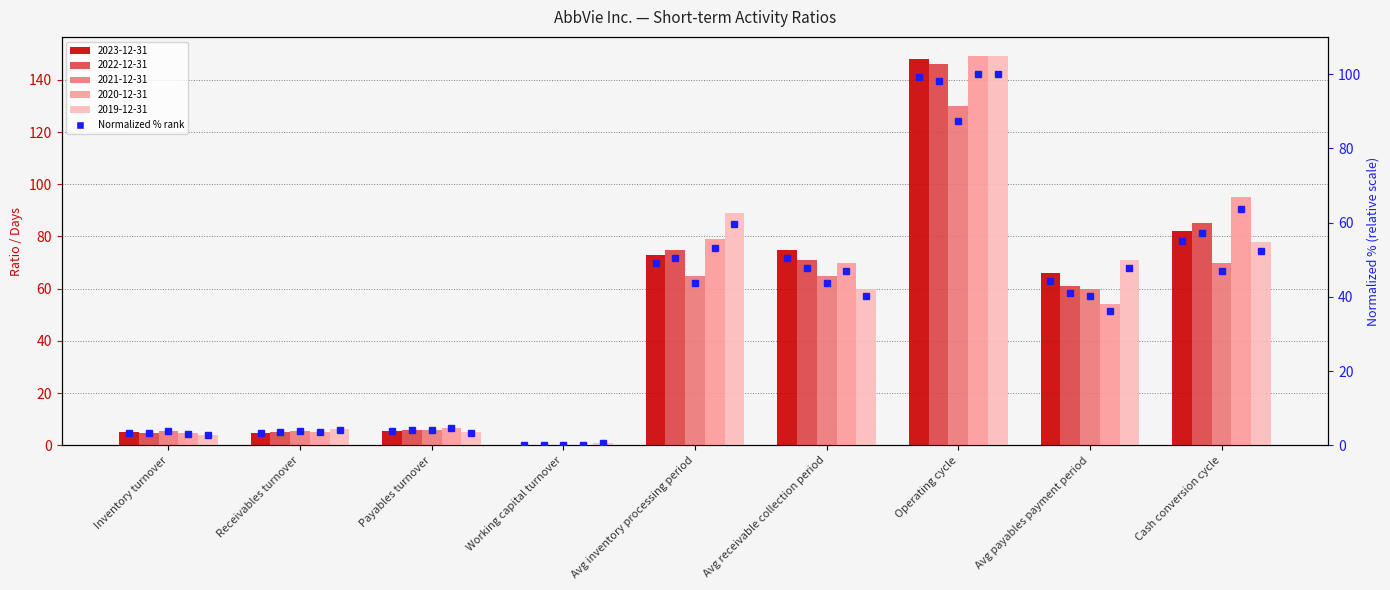

How many bars are there in total?

45